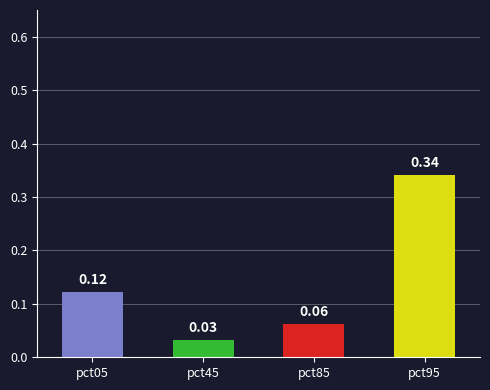

Which category has the lowest value across all series?

pct45